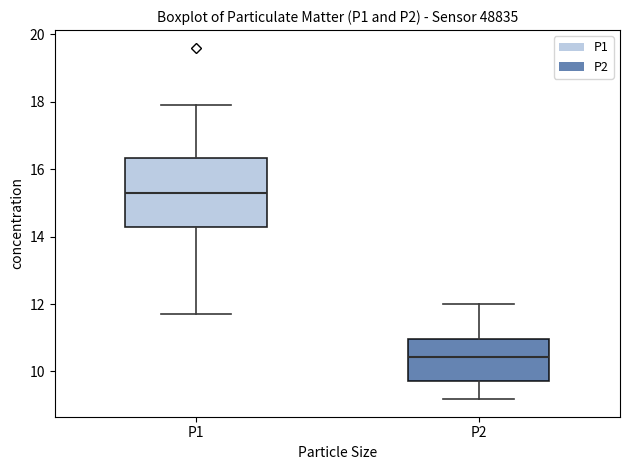

Reading left to right, read every box against the y-axis: the position of its median line, the range the box covers, and the ends of its whiskers. The values are not printed on the chart, so give them approximately, as read against the axis.

P1: median 15.4, box 14.2 to 16.4, whiskers 11.8 to 18.0
P2: median 10.4, box 9.8 to 11.0, whiskers 9.2 to 12.0